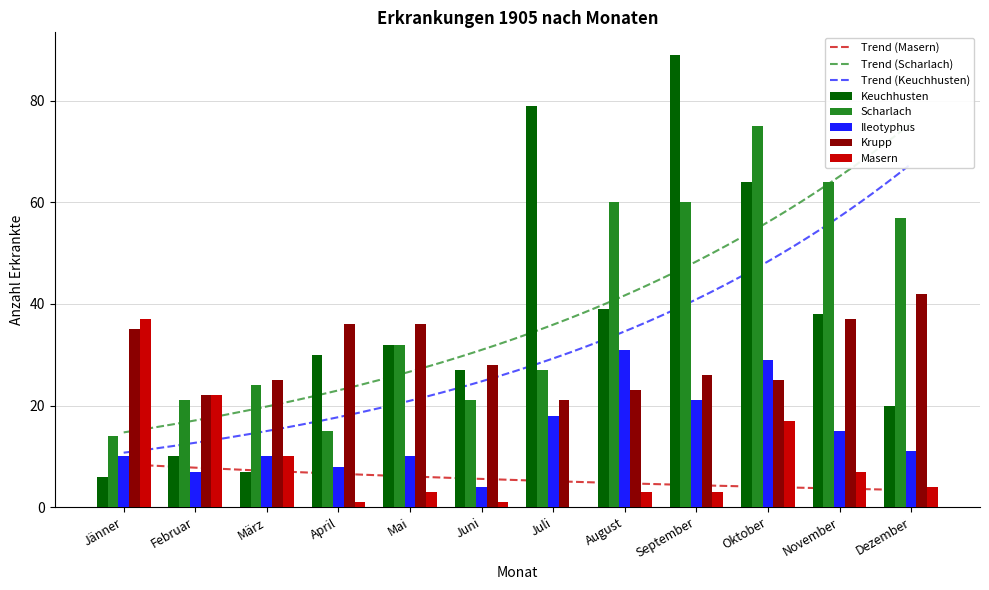

Reading left to right, transcribe all the data shown in this chart.

Keuchhusten: Jänner=6	Februar=10	März=7	April=30	Mai=32	Juni=27	Juli=79	August=39	September=89	Oktober=64	November=38	Dezember=20
Scharlach: Jänner=14	Februar=21	März=24	April=15	Mai=32	Juni=21	Juli=27	August=60	September=60	Oktober=75	November=64	Dezember=57
Ileotyphus: Jänner=10	Februar=7	März=10	April=8	Mai=10	Juni=4	Juli=18	August=31	September=21	Oktober=29	November=15	Dezember=11
Krupp: Jänner=35	Februar=22	März=25	April=36	Mai=36	Juni=28	Juli=21	August=23	September=26	Oktober=25	November=37	Dezember=42
Masern: Jänner=37	Februar=22	März=10	April=1	Mai=3	Juni=1	Juli=0	August=3	September=3	Oktober=17	November=7	Dezember=4